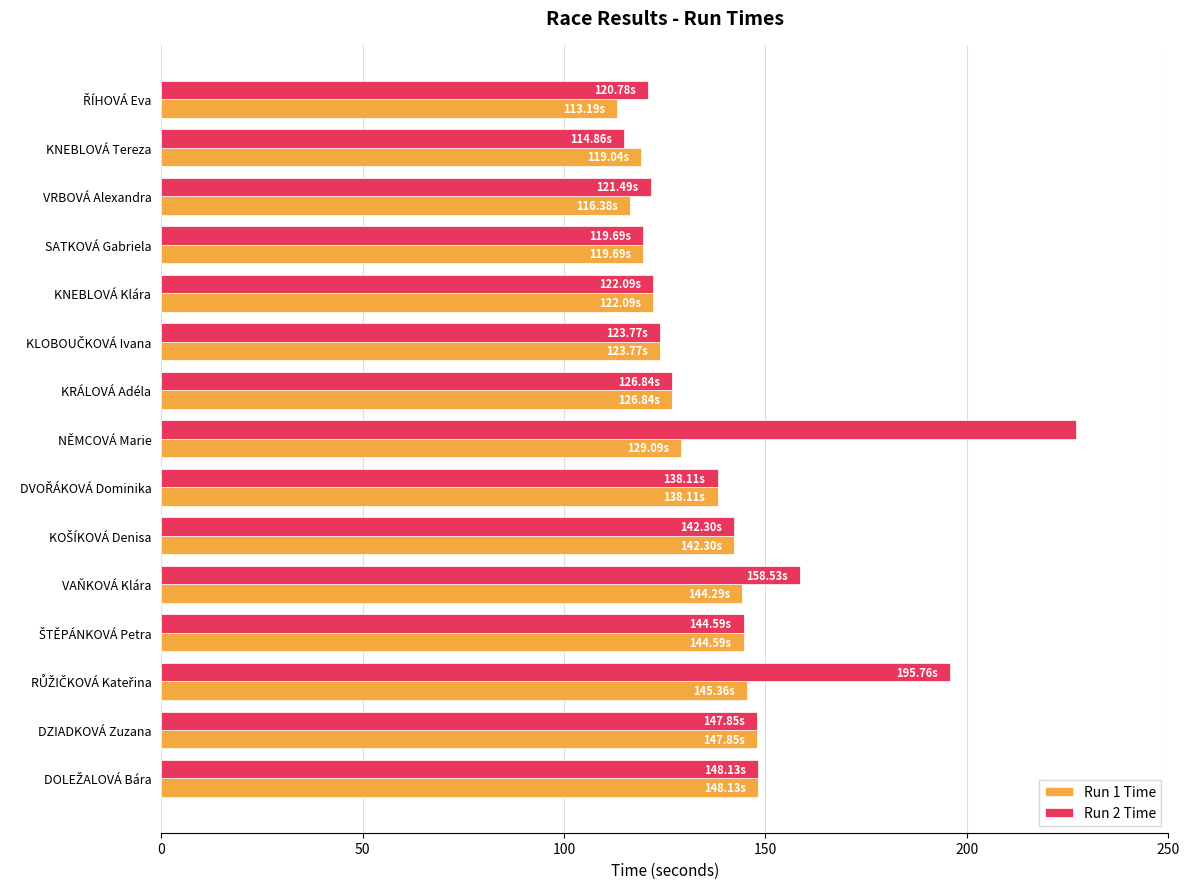

Where is Run 1 Time nearest to the value 130?

NĚMCOVÁ Marie